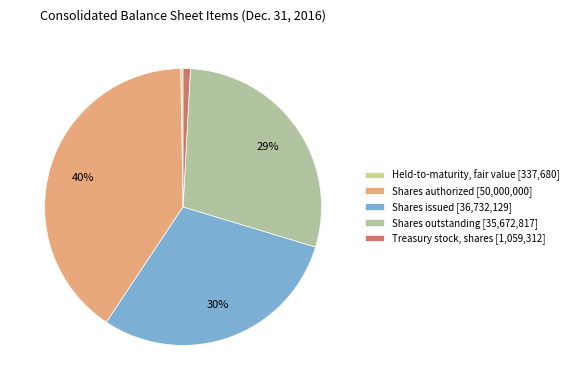

How many slices are in this pie chart?

5